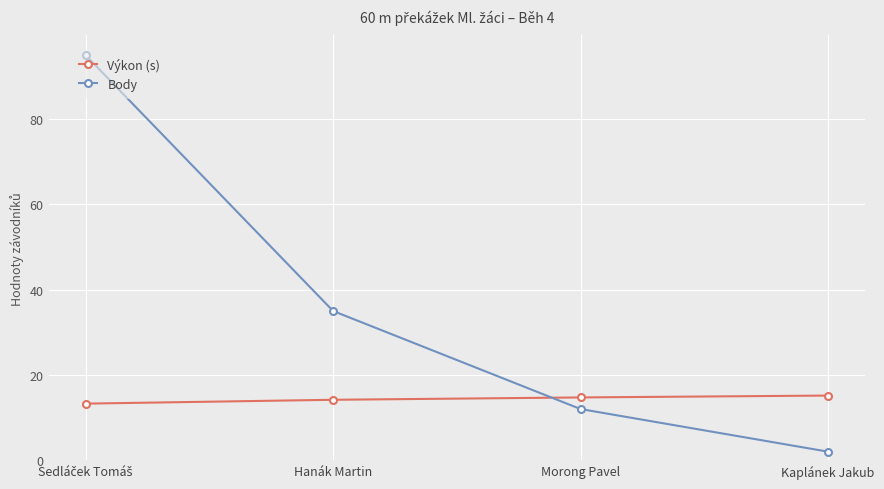

Reading right to left, what are all the values shown in this chart?

Výkon (s): 15.2	14.7	14.2	13.3
Body: 2.0	12.0	35.0	95.0